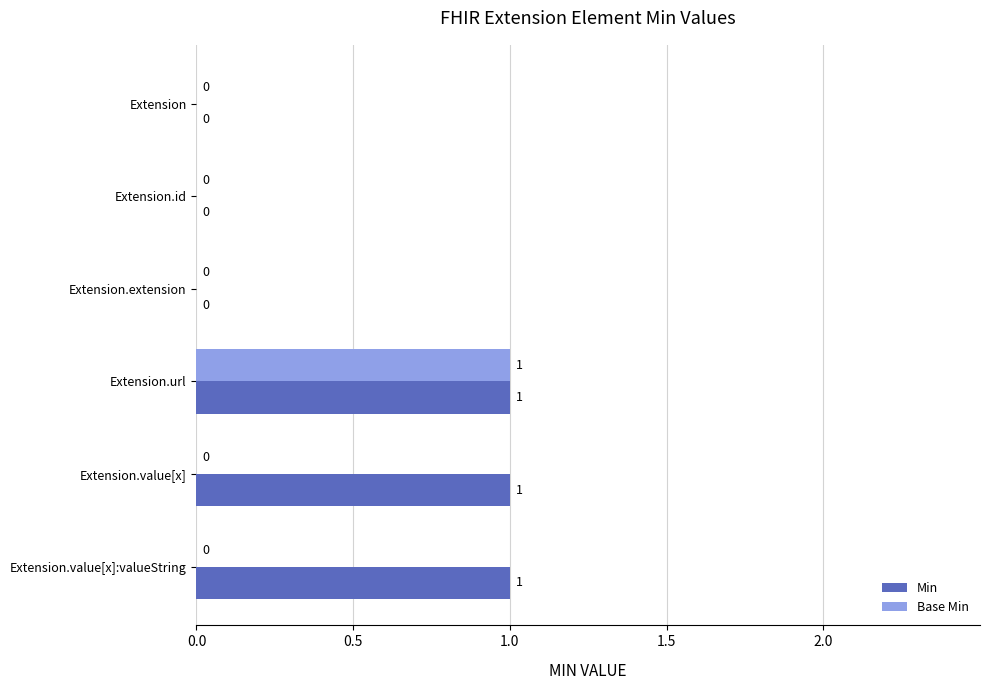

At which category is the sum across all series the highest?

Extension.url